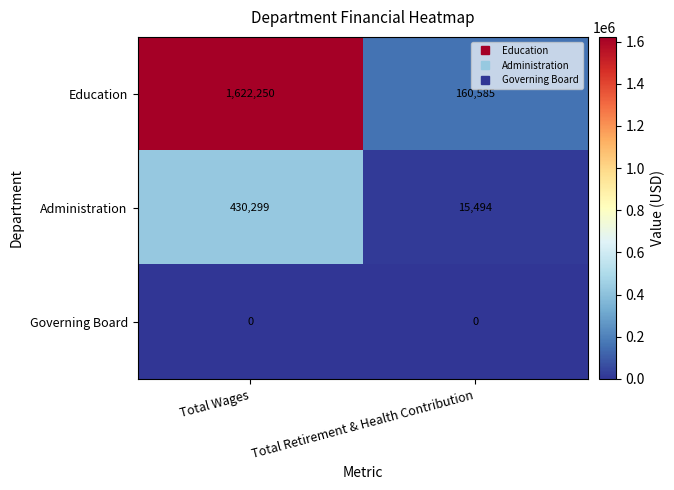

At which category is the sum across all series the highest?

Total Wages